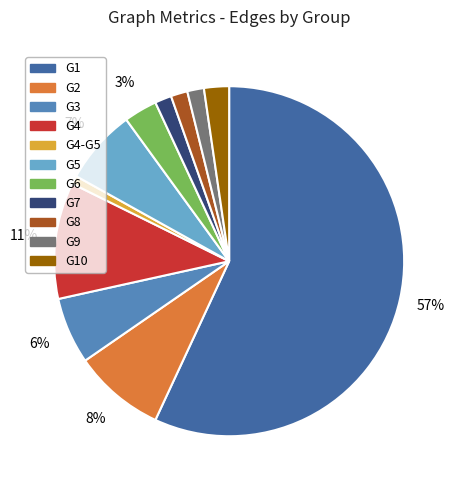

Combined, do G8 and G5 account for over 50%?

No